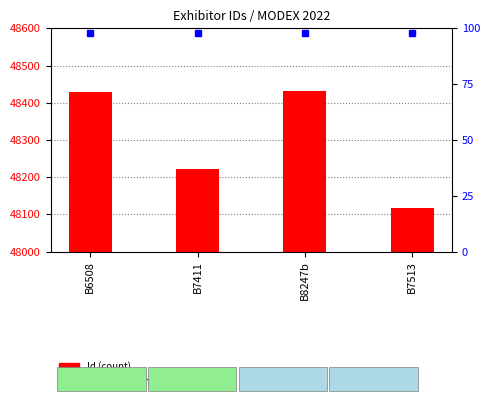

True or false: the data shows 48116 at B7513.

True